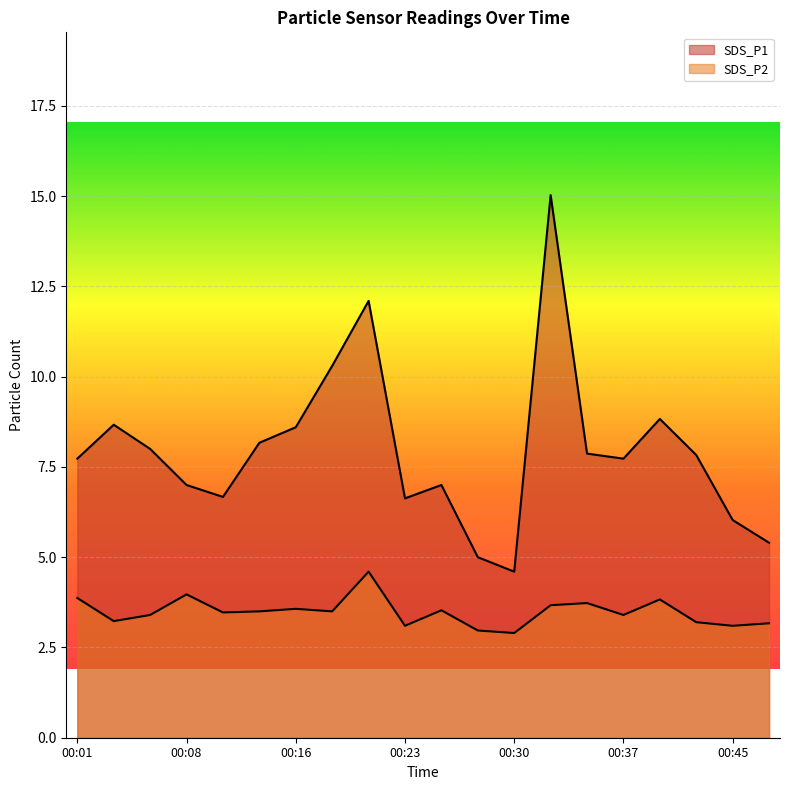

Reading right to left, extract all data points from this chart.

SDS_P1: 00:47=5.4	00:45=6.0	00:42=7.8	00:40=8.8	00:37=7.7	00:35=7.9	00:33=15.0	00:30=4.6	00:28=5.0	00:25=7.0	00:23=6.6	00:20=12.1	00:18=10.3	00:16=8.6	00:13=8.2	00:11=6.7	00:08=7.0	00:06=8.0	00:03=8.7	00:01=7.7
SDS_P2: 00:47=3.2	00:45=3.1	00:42=3.2	00:40=3.8	00:37=3.4	00:35=3.7	00:33=3.7	00:30=2.9	00:28=3.0	00:25=3.5	00:23=3.1	00:20=4.6	00:18=3.5	00:16=3.6	00:13=3.5	00:11=3.5	00:08=4.0	00:06=3.4	00:03=3.2	00:01=3.9